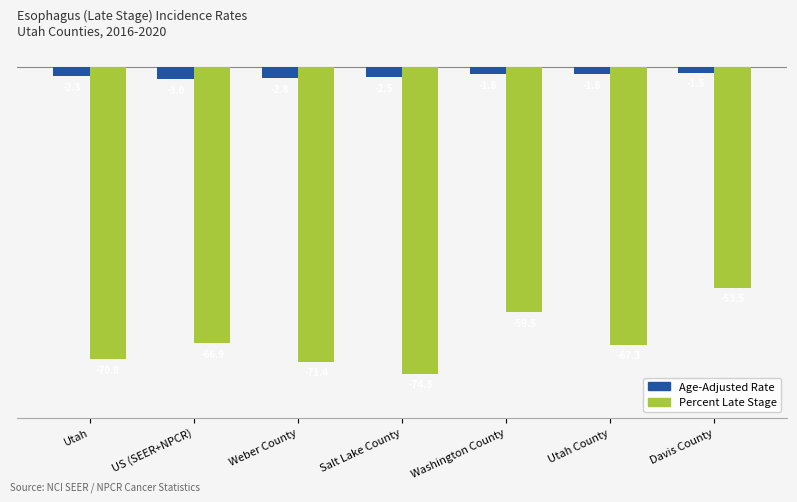

Which category has the highest value in the Percent Late Stage series?

Davis County